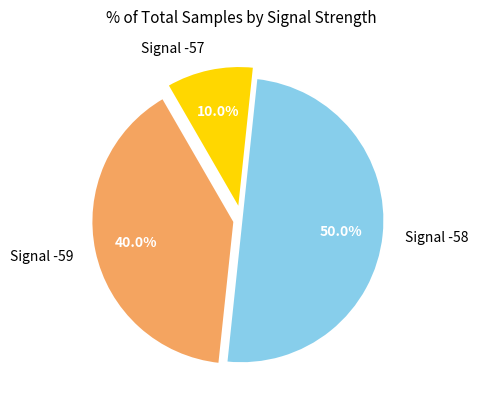

Which category has the smallest portion of the pie?

Signal -57